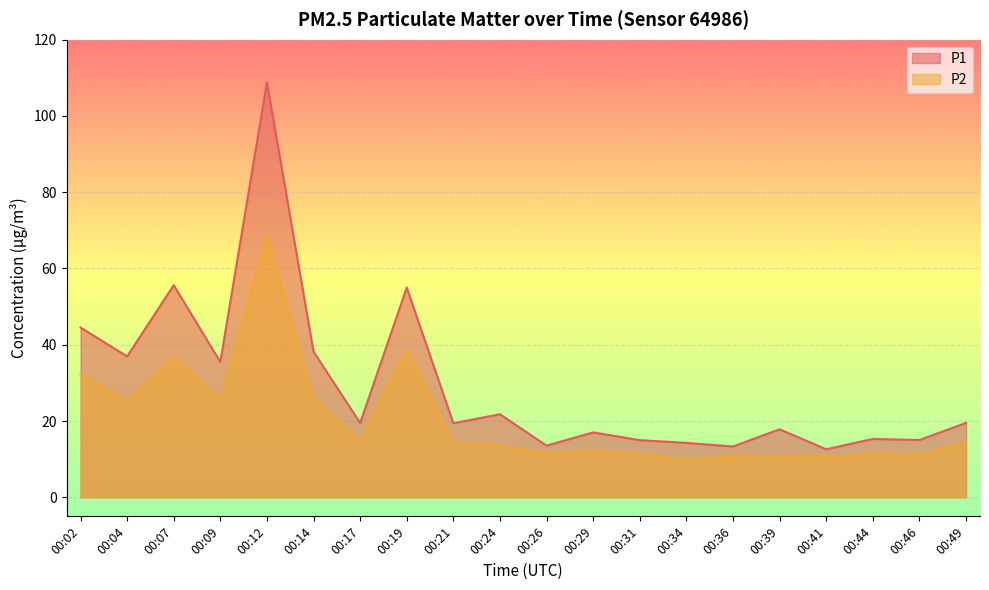

What are all the series names shown in the legend?

P1, P2